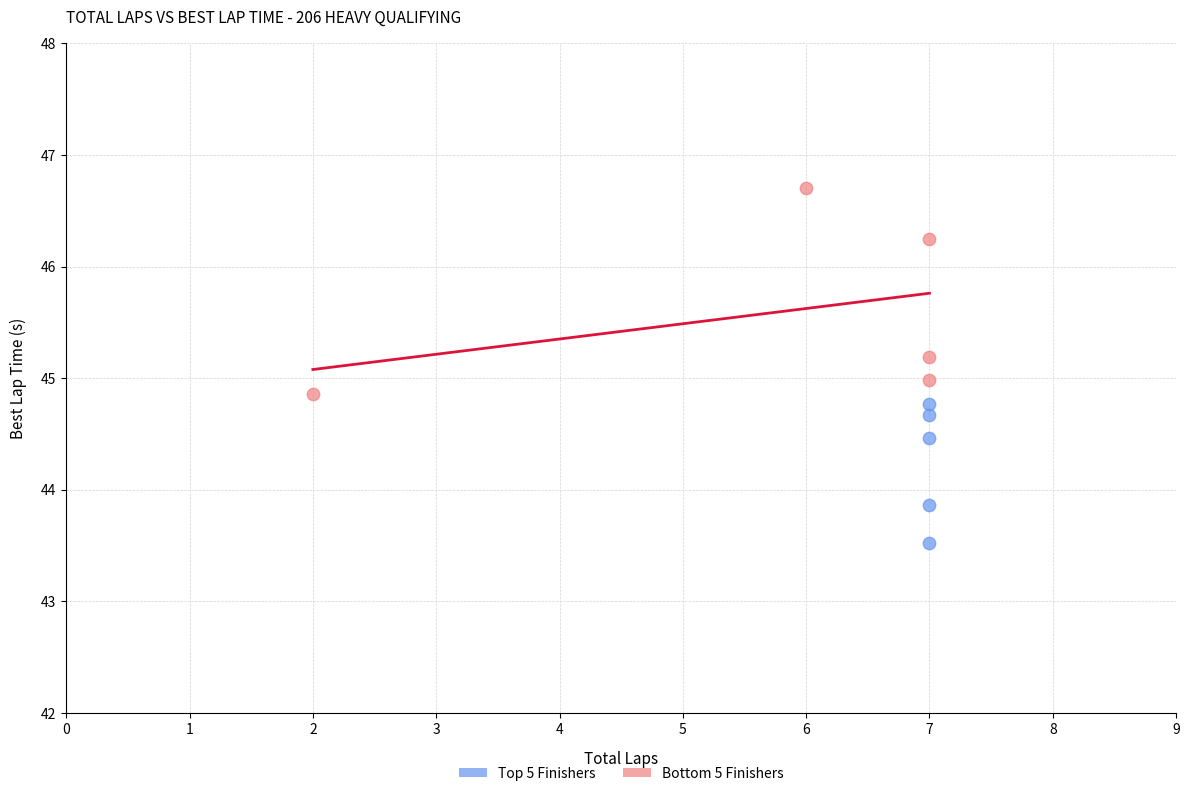

Which series contains the lowest Y value?

Top 5 Finishers